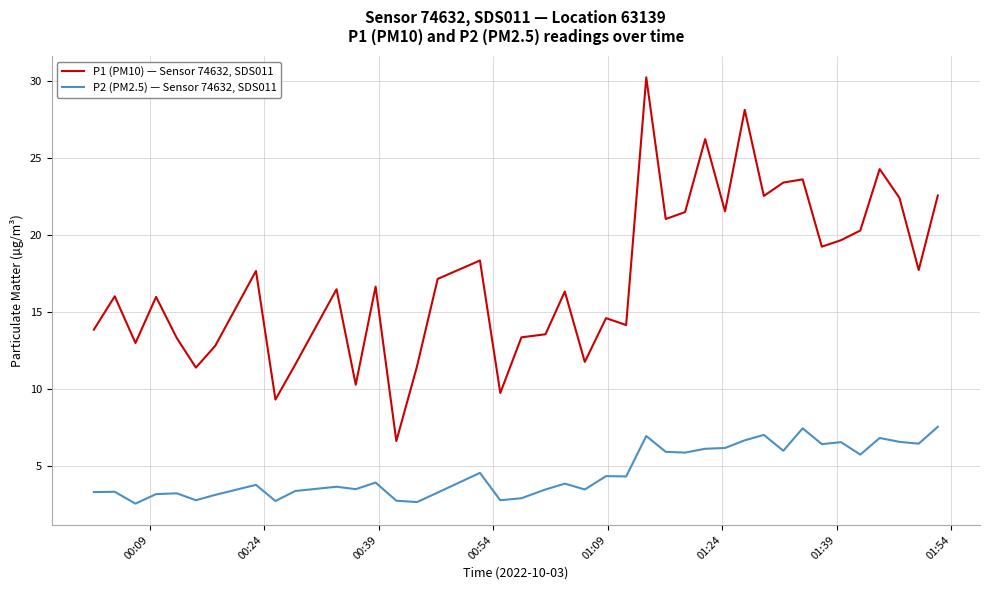

What is the difference between the maximum and minimum values in the P1 (PM10) — Sensor 74632, SDS011 series?

23.7